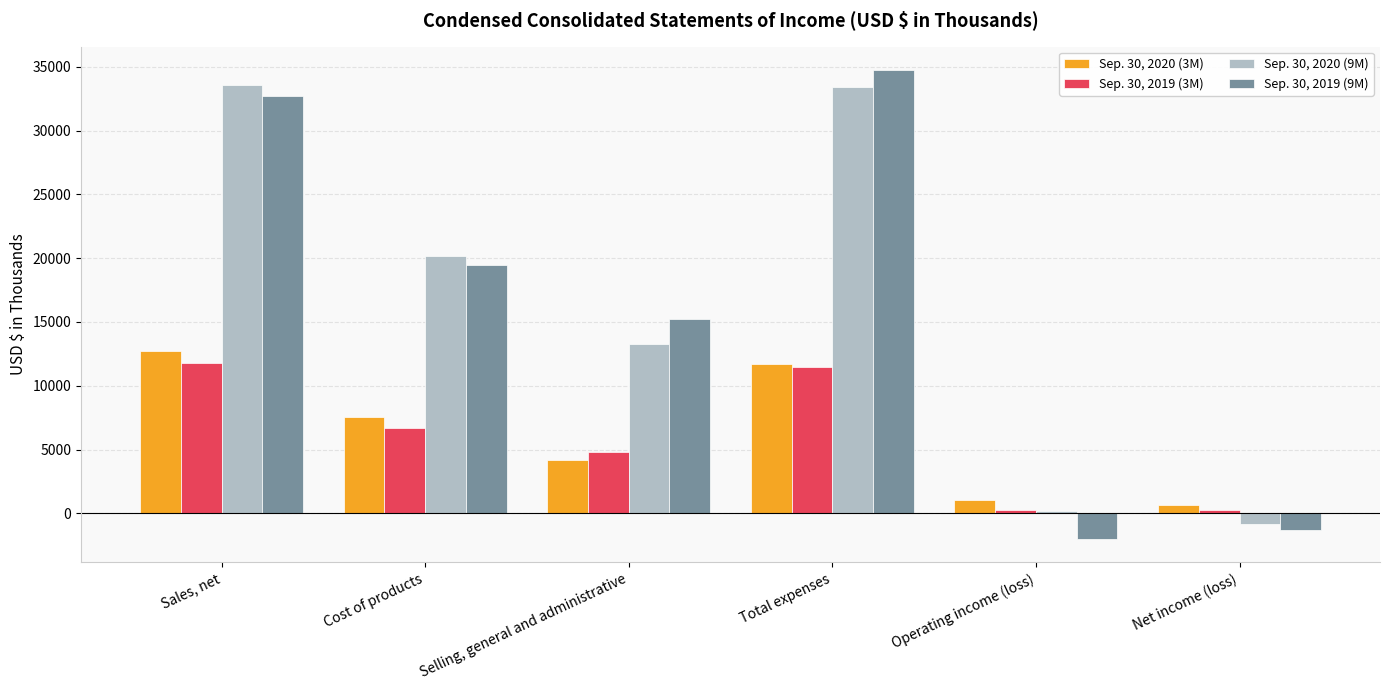

At how many categories does at least one series exceed 8499?

4